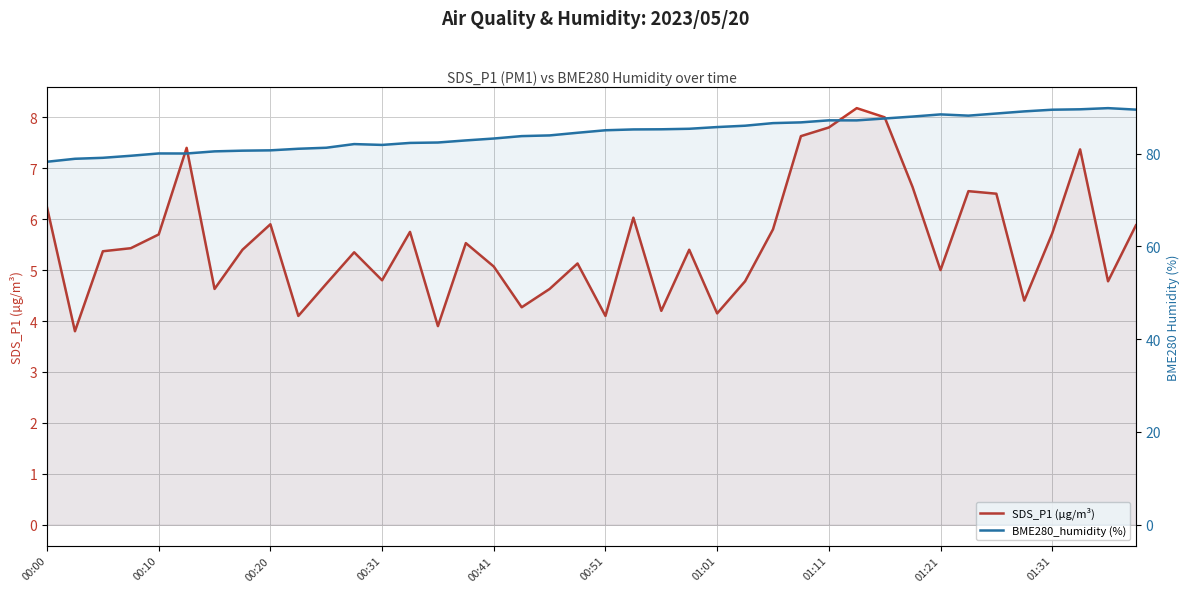

Between 26 and 32, which is larger?

26